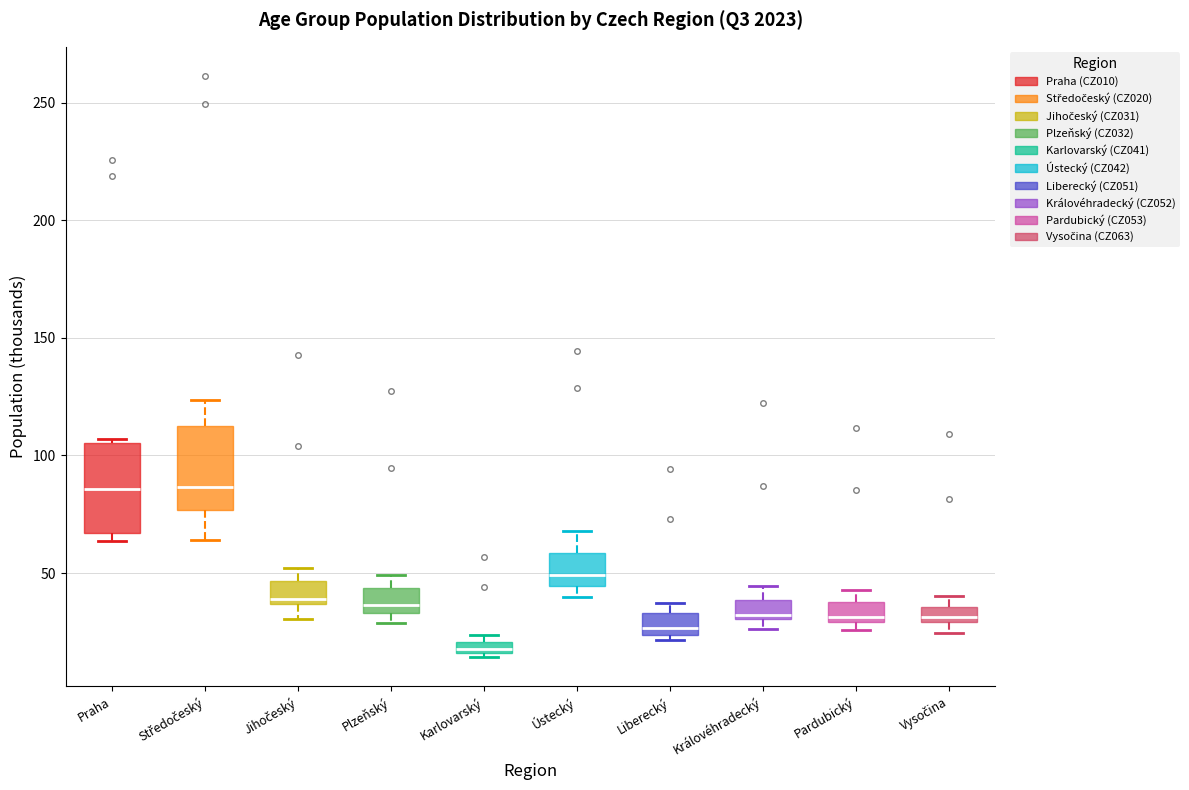

Where is the lower edge of the box for Plzeňský on the y-axis? The values are not printed on the chart, so give them approximately, as read against the axis.

35